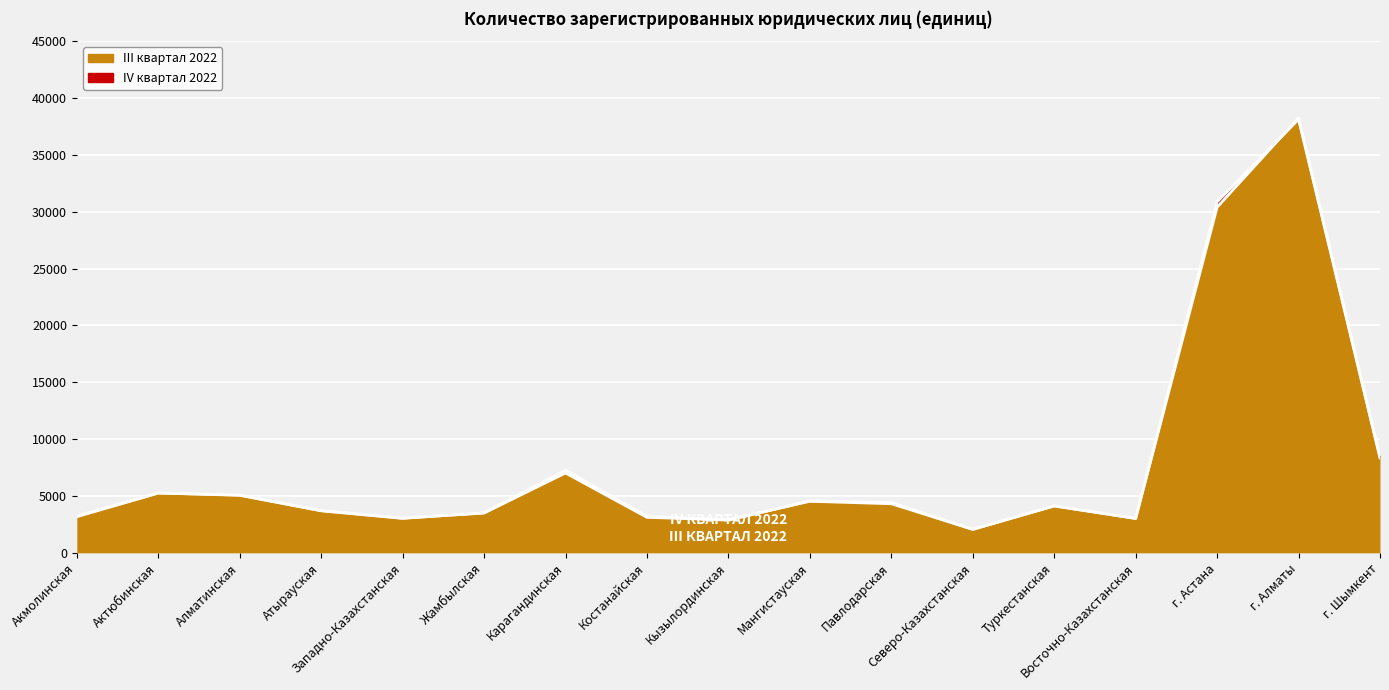

At which category is the sum across all series the highest?

г. Алматы